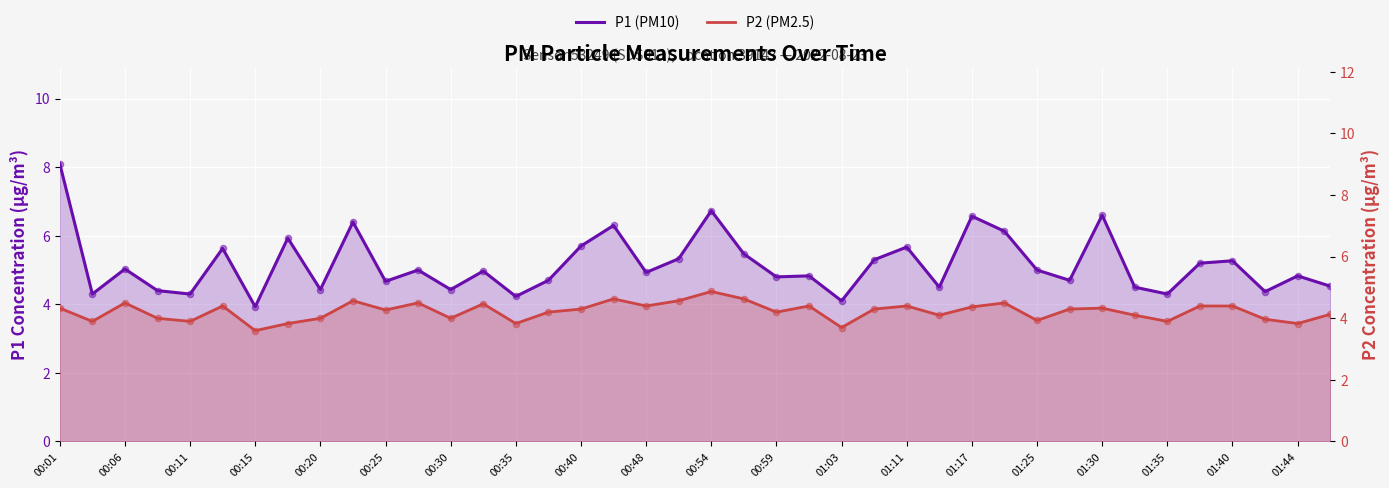

Is the value of P1 (PM10) at 35 greater than the value of P2 (PM2.5) at 32?

Yes